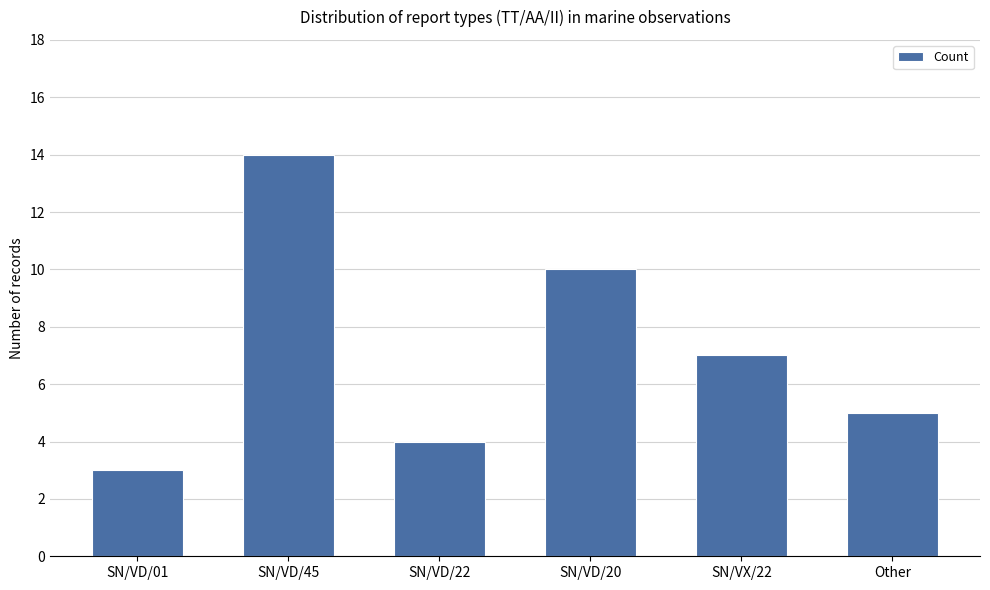

What is the label of the 2nd bar from the left?

SN/VD/45